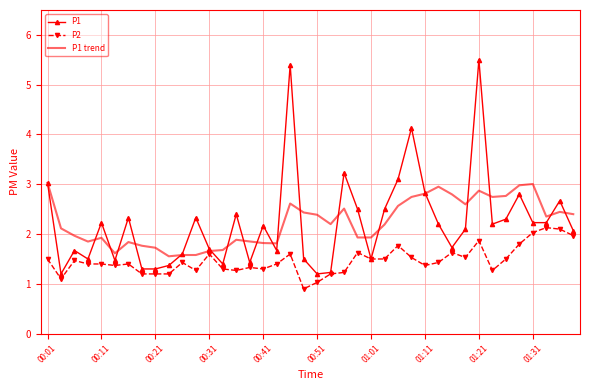

List the series in order of their peak value, lowest first.

P2, P1 trend, P1